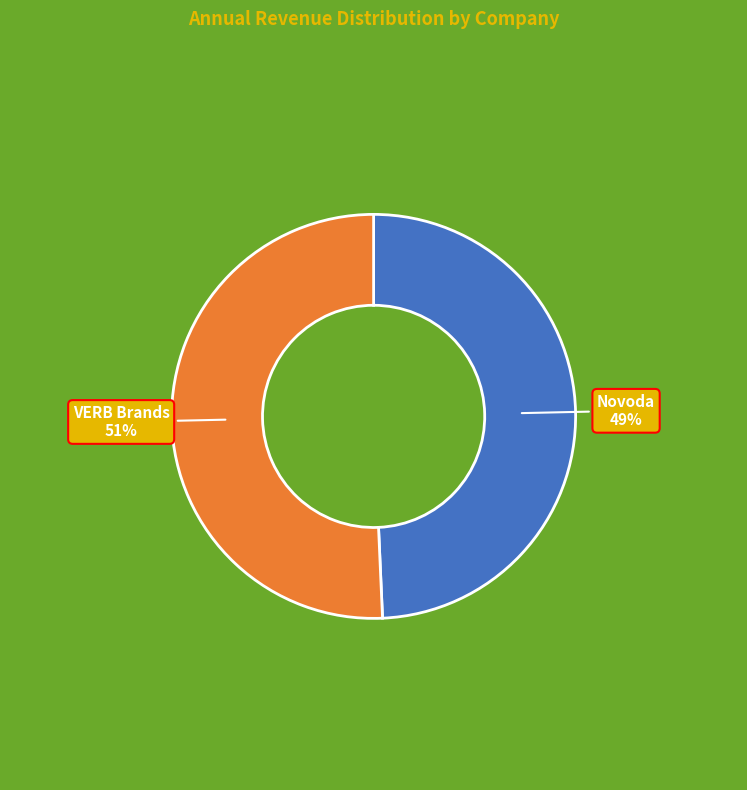

Which slice is the largest?

VERB Brands